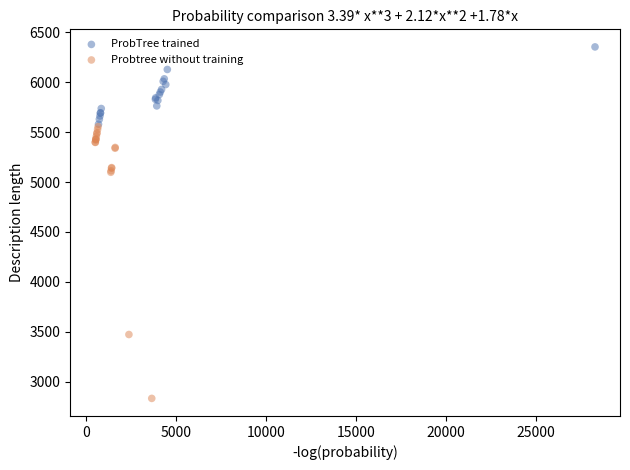

What are all the series names shown in the legend?

ProbTree trained, Probtree without training